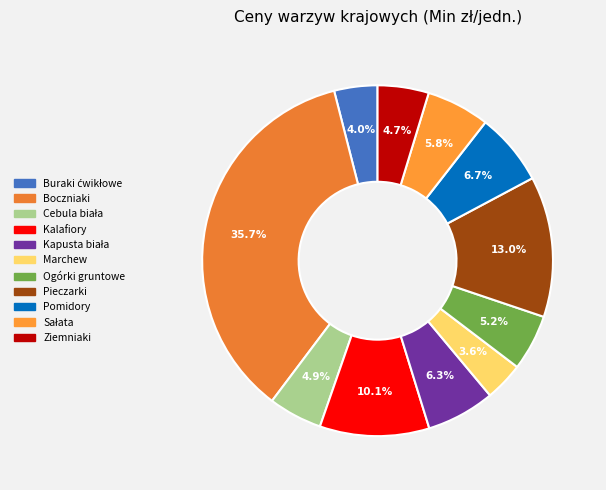

Count the number of slices in the pie.

11